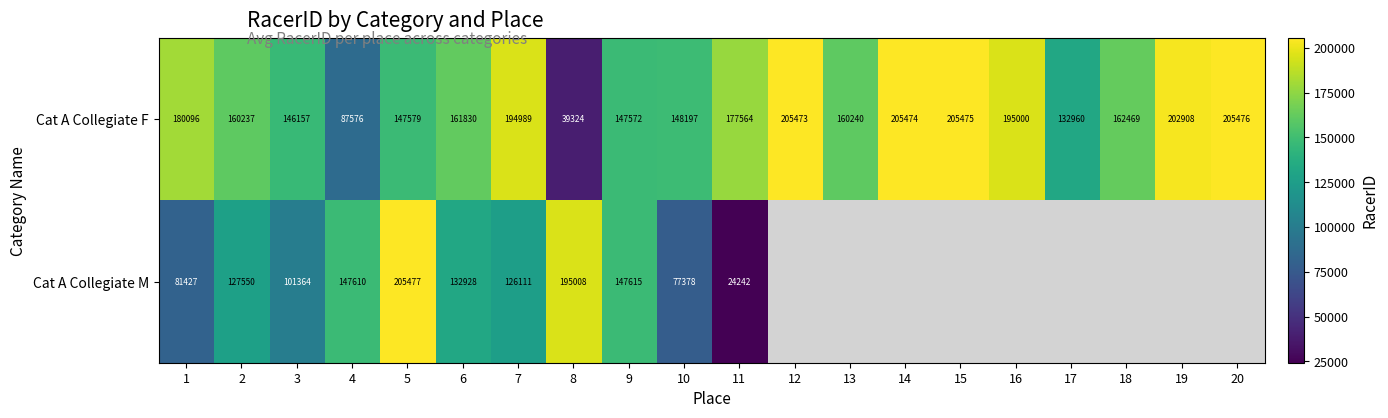

Which series changed the most between 2 and 9?

Cat A Collegiate M